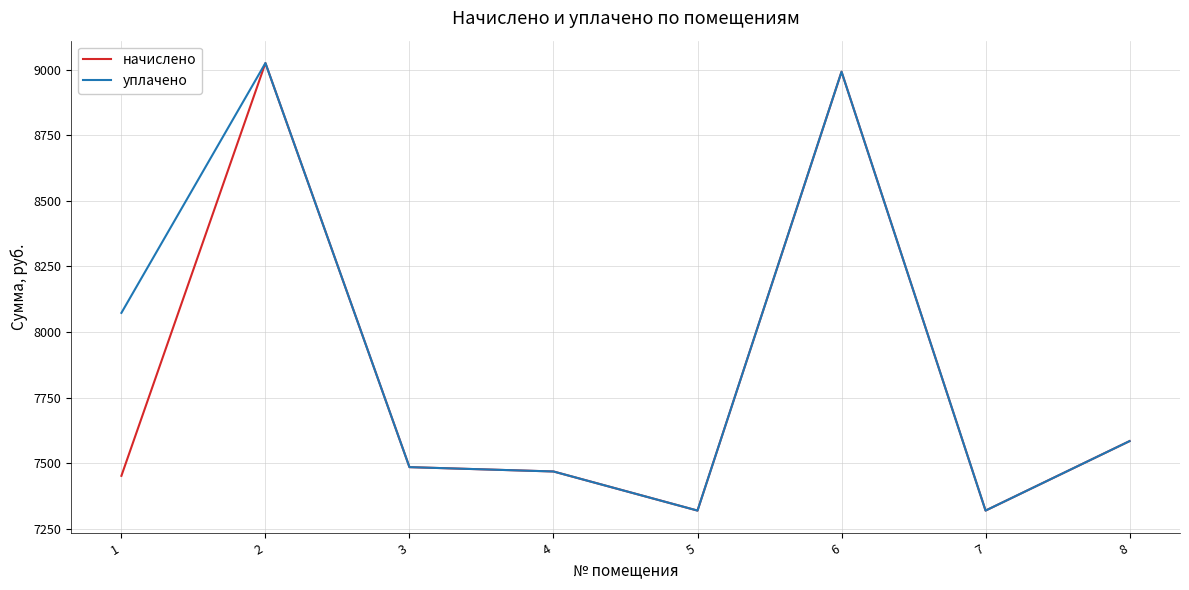

What is the minimum value shown in the chart?

7319.5